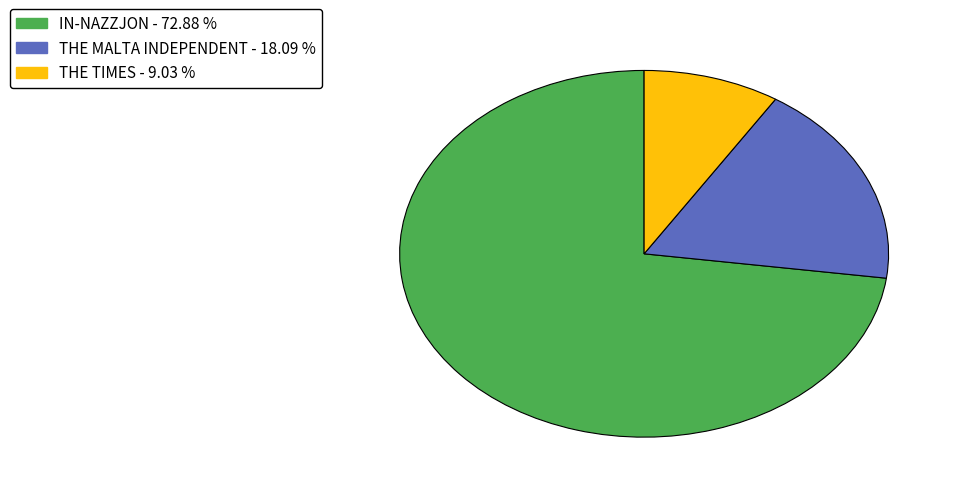

Count the number of slices in the pie.

3